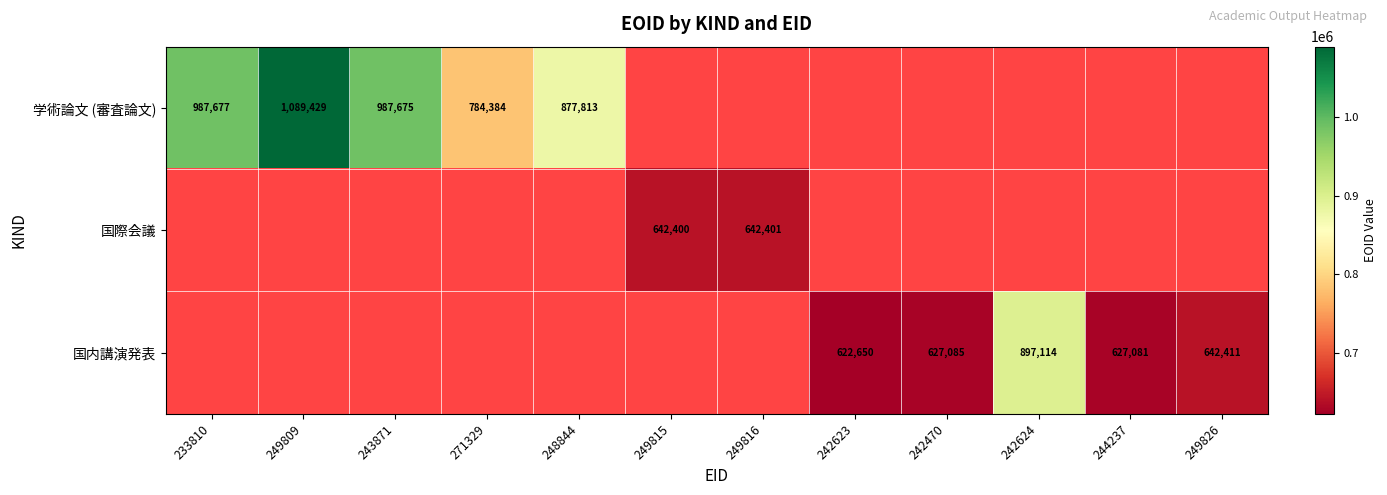

What is the difference between the 学術論文 (審査論文) values at 249809 and 233810?

101752